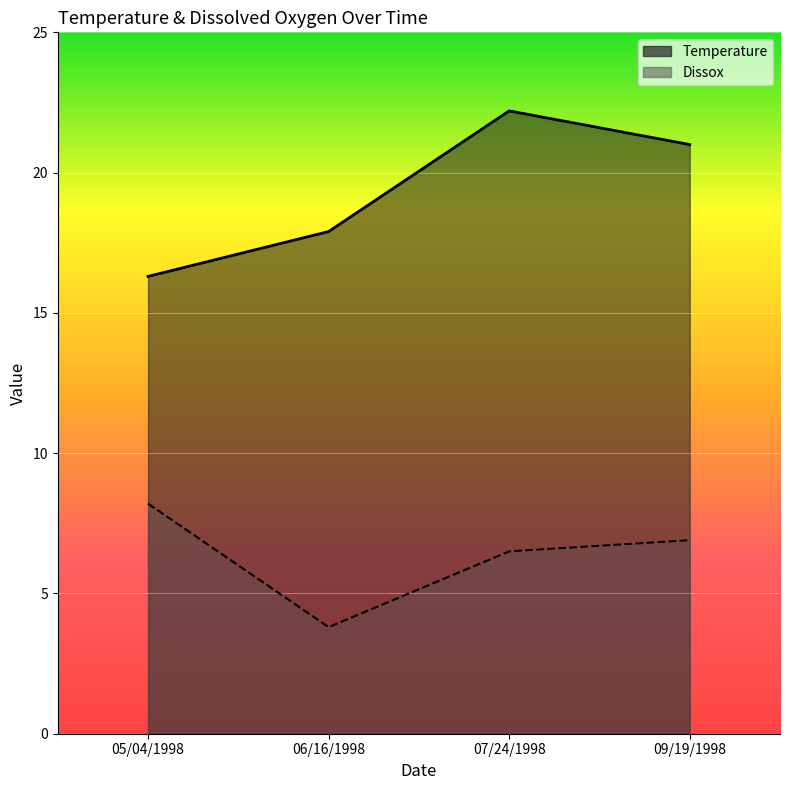

List the series in order of their overall mean, lowest first.

Dissox, Temperature